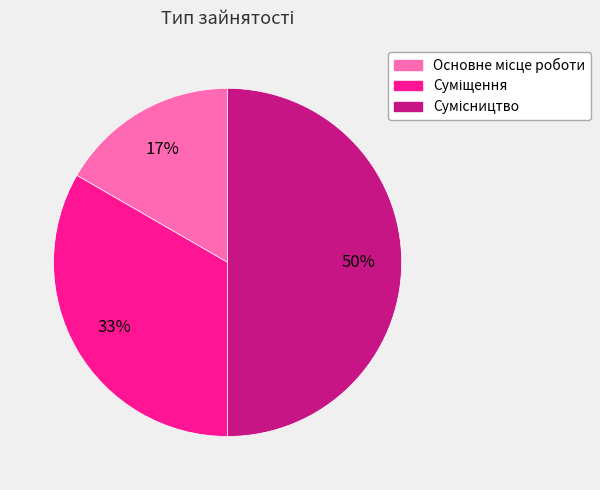

To the nearest percent, what is the difference between the largest and smallest slice percentages?

33%